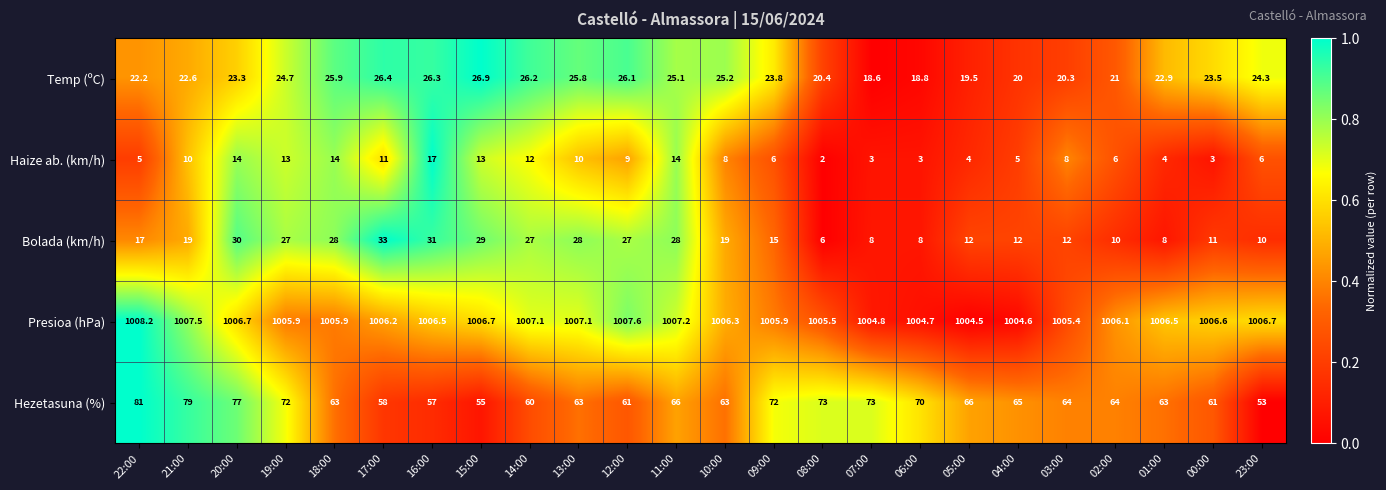

What is the difference between the highest and lowest values at 16:00?

989.5